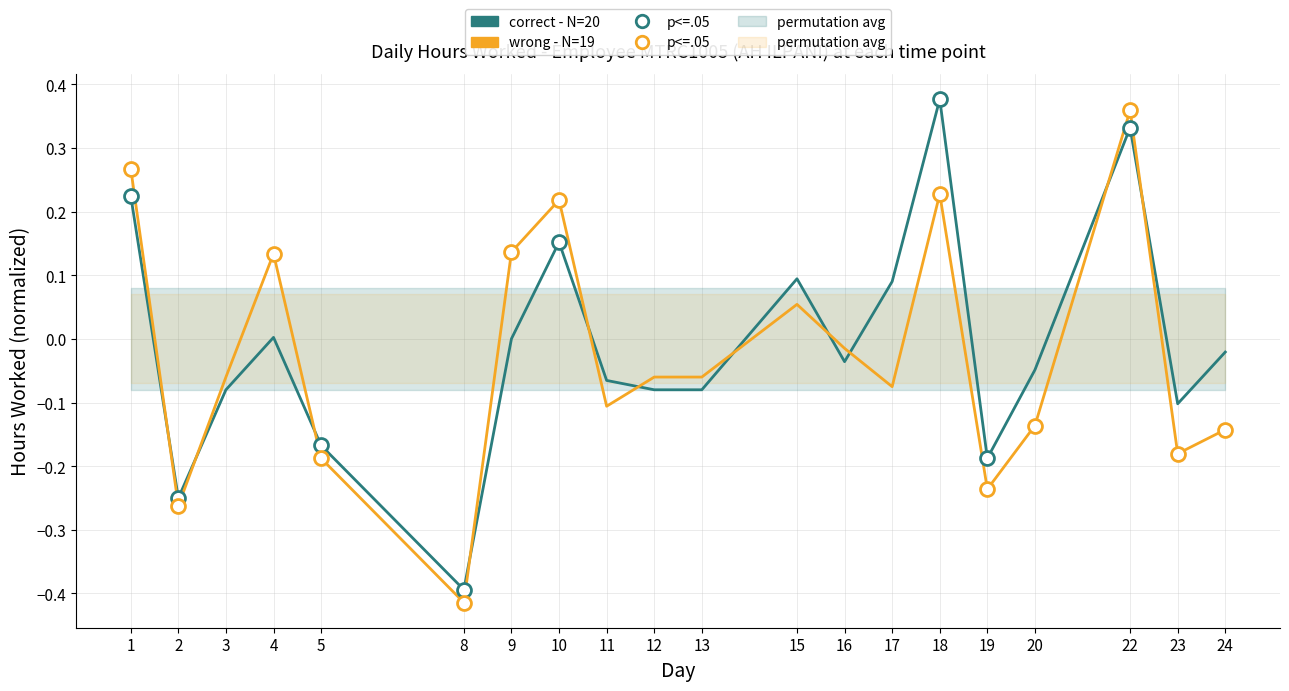

Is it true that correct - N=20 equals 0.3 at 22?

True